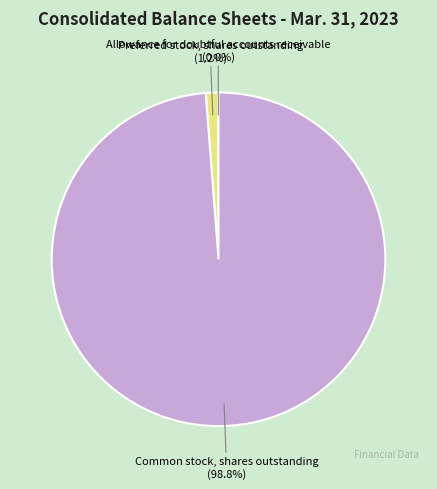

Is the sum of Preferred stock, shares outstanding and Common stock, shares outstanding greater than half?

Yes